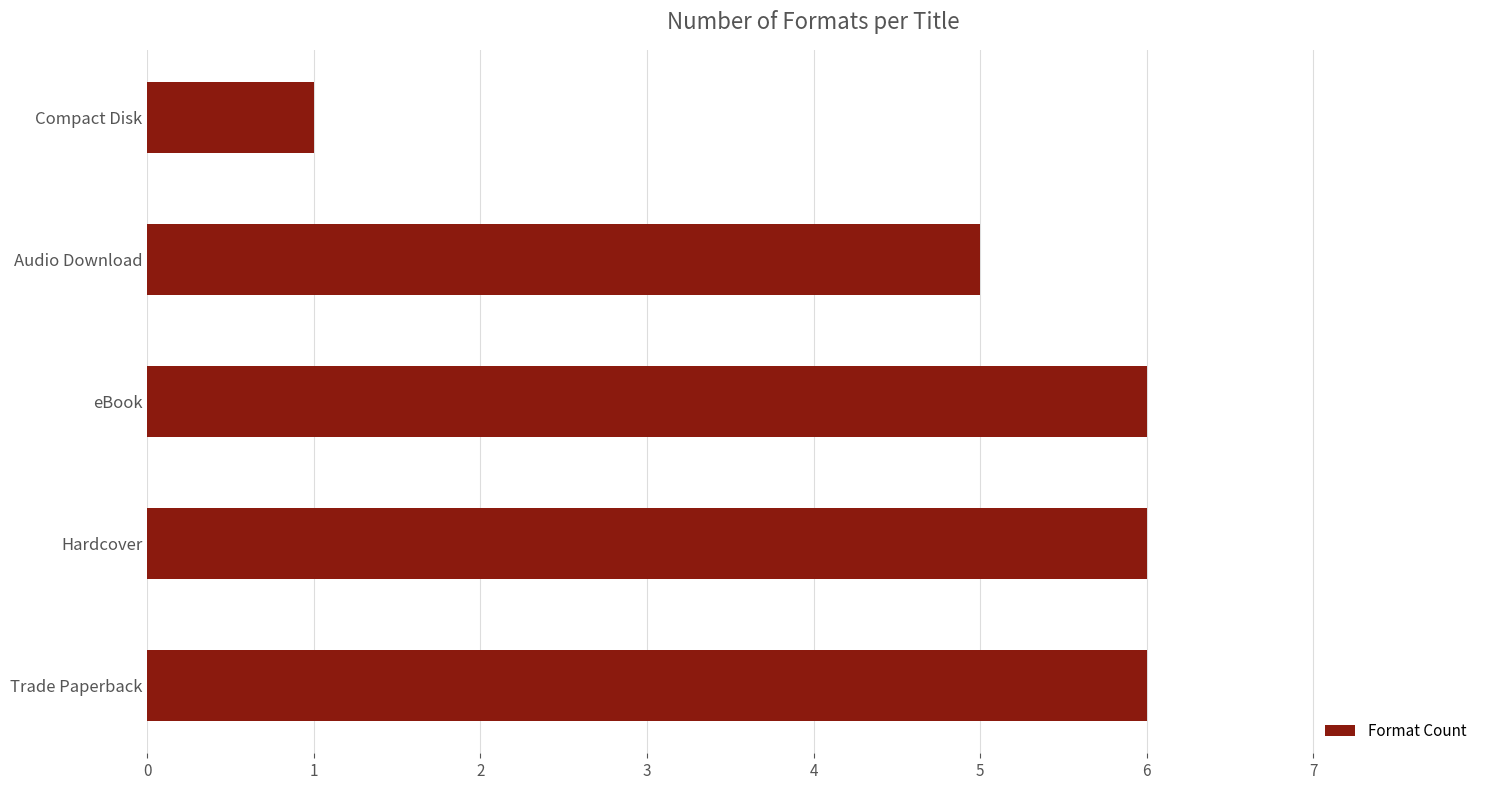

What is the maximum value shown in the chart?

6